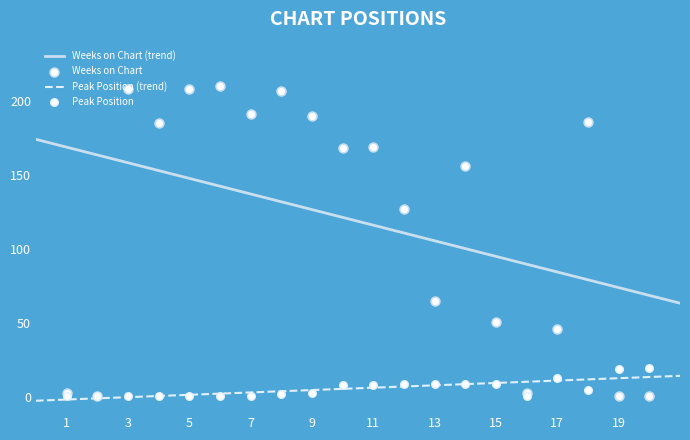

True or false: Weeks on Chart (trend) and Peak Position (trend) cross at least once.

False